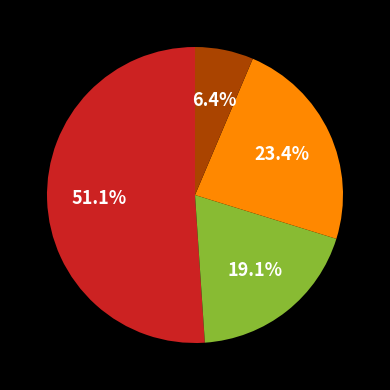

Does any single category account for the majority?

Yes